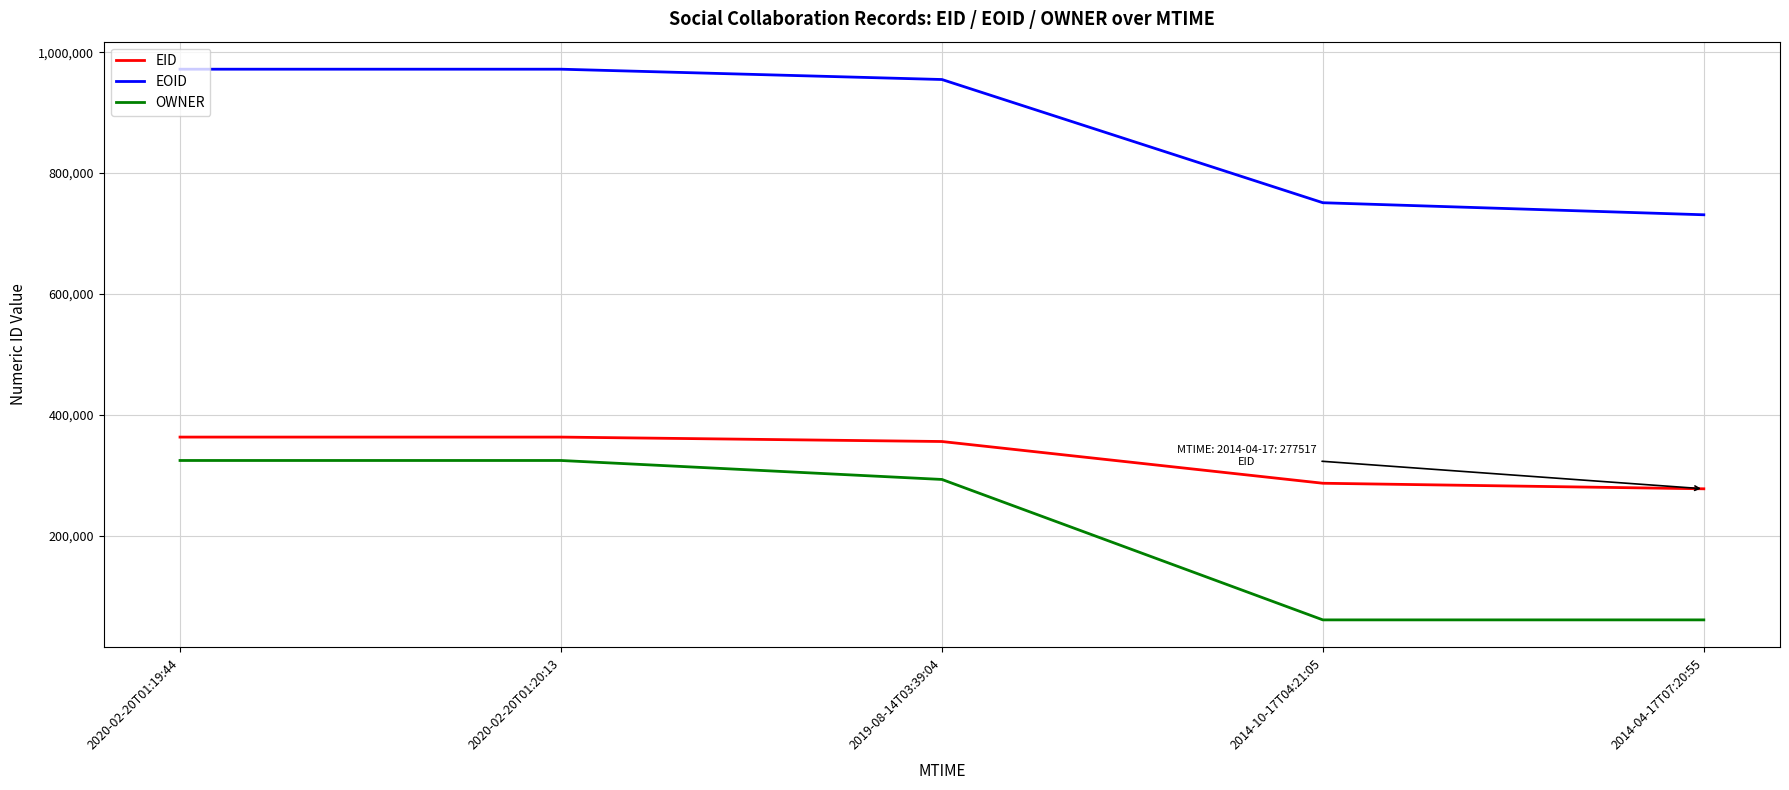

What is the sum of all OWNER values?

1062920